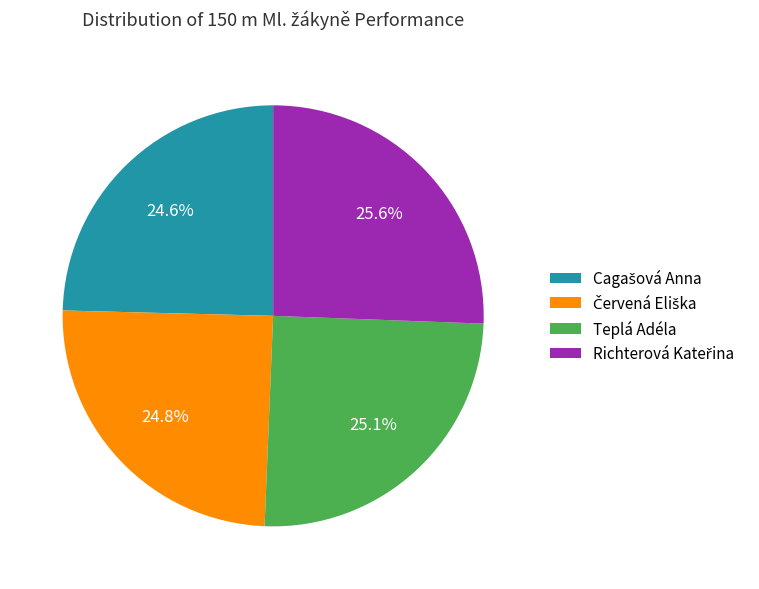

Does Teplá Adéla represent more than half of the total?

No